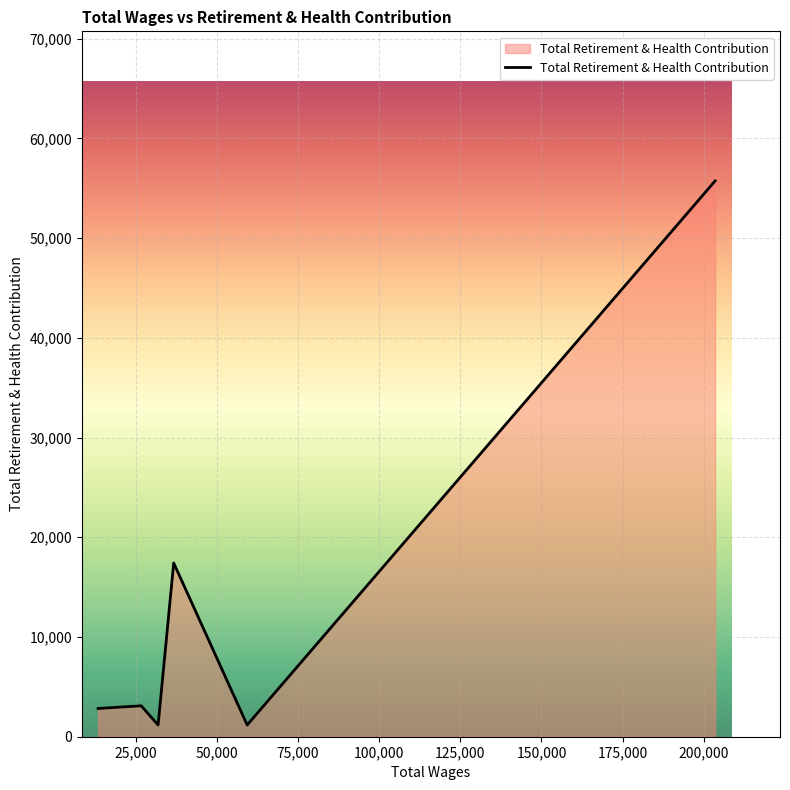

How many lines are shown in the chart?

1